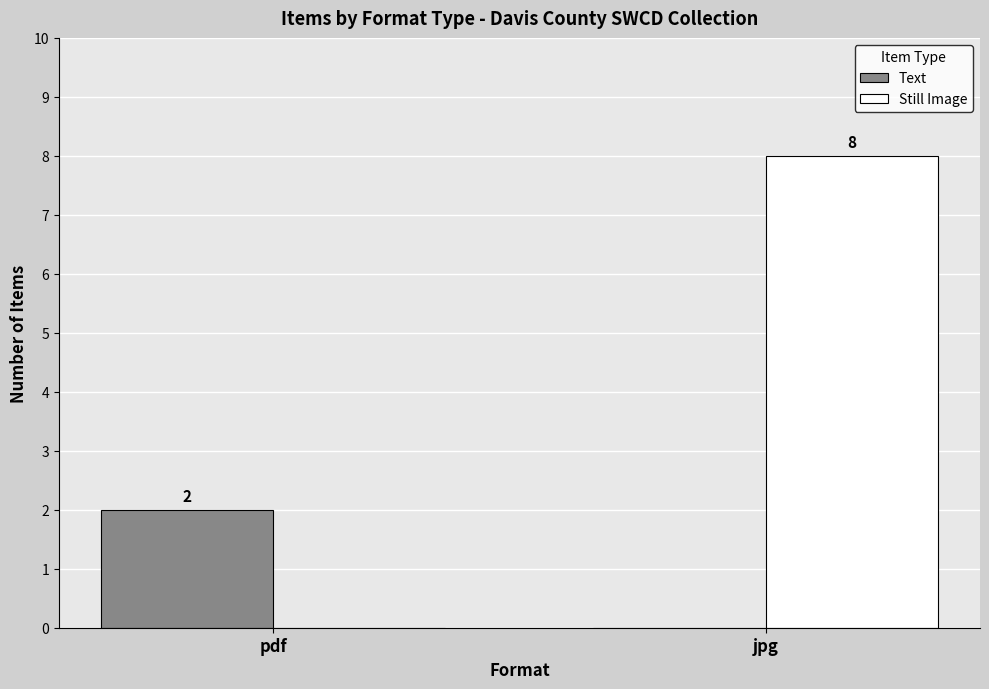

What is the average value of the Text series?

1